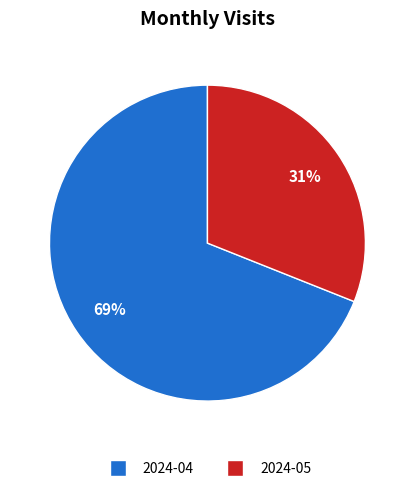

To the nearest percent, what is the combined percentage of 2024-05 and 2024-04?

100%